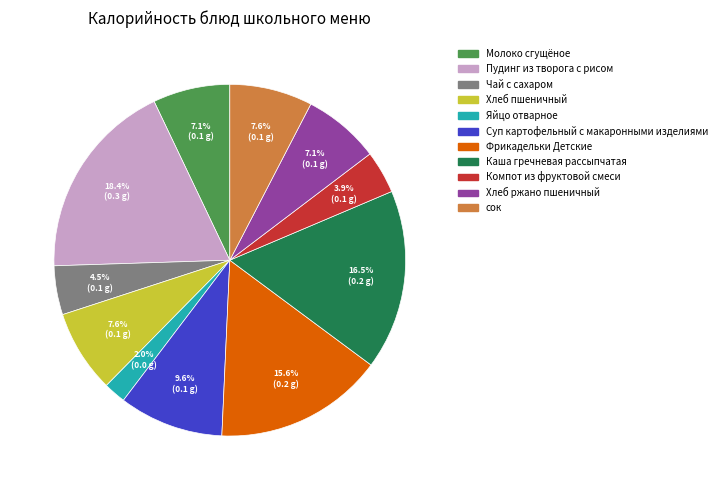

True or false: Хлеб ржано пшеничный accounts for 7% of the total.

True